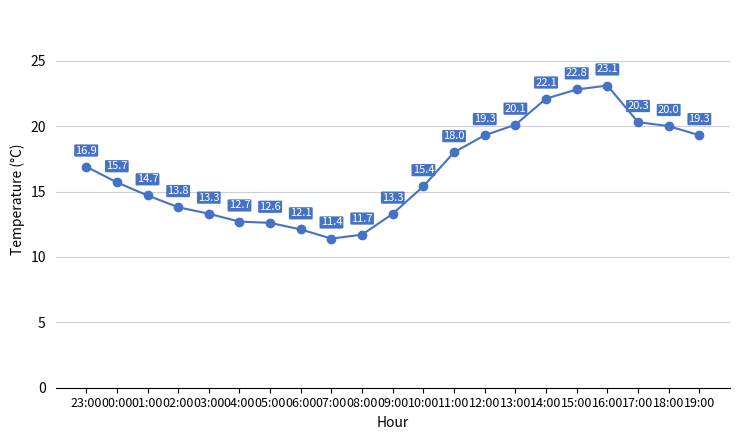

How many data points are less than 15?

9